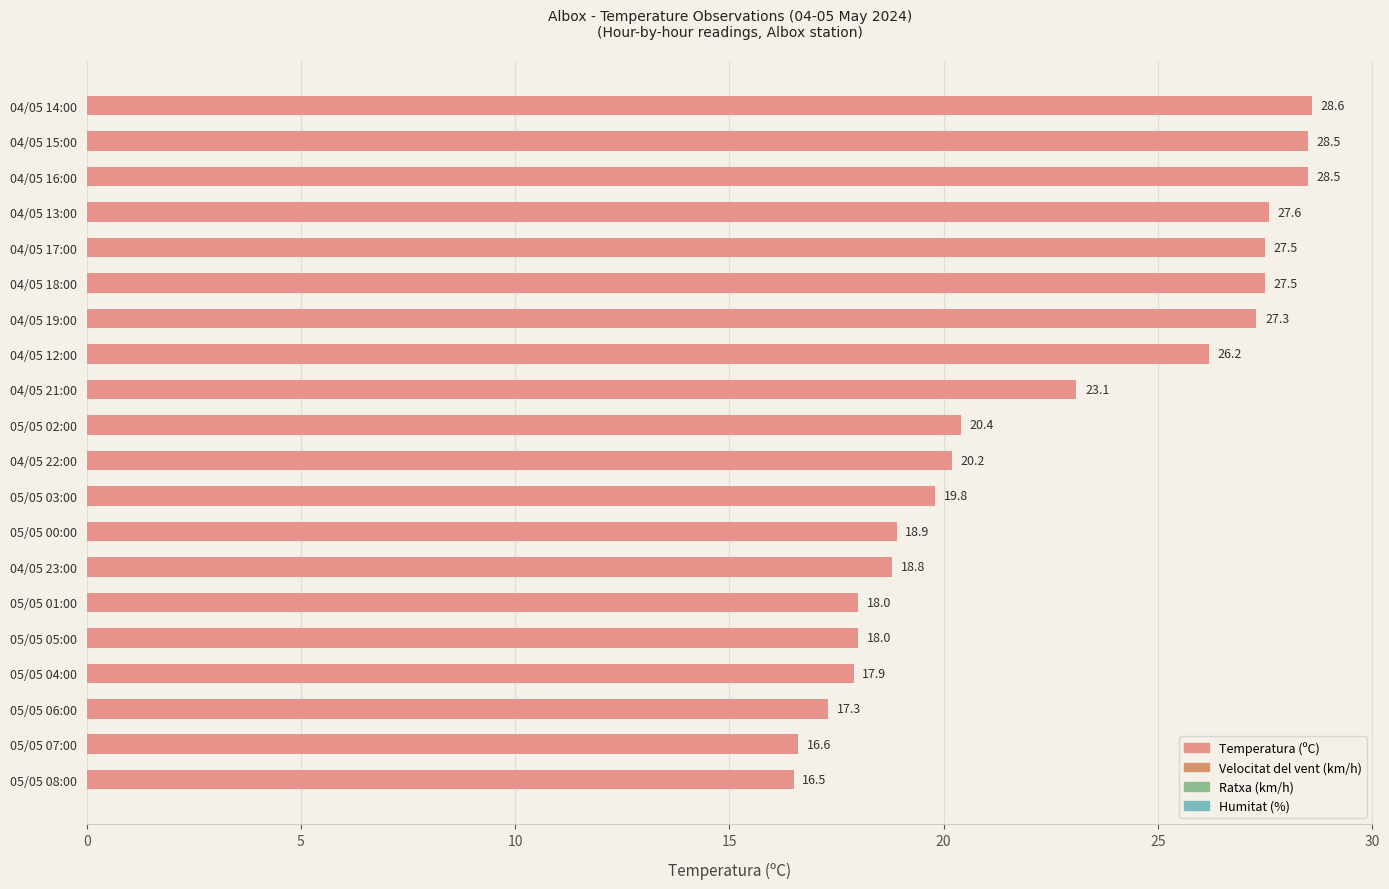

Are the bars horizontal?

Yes